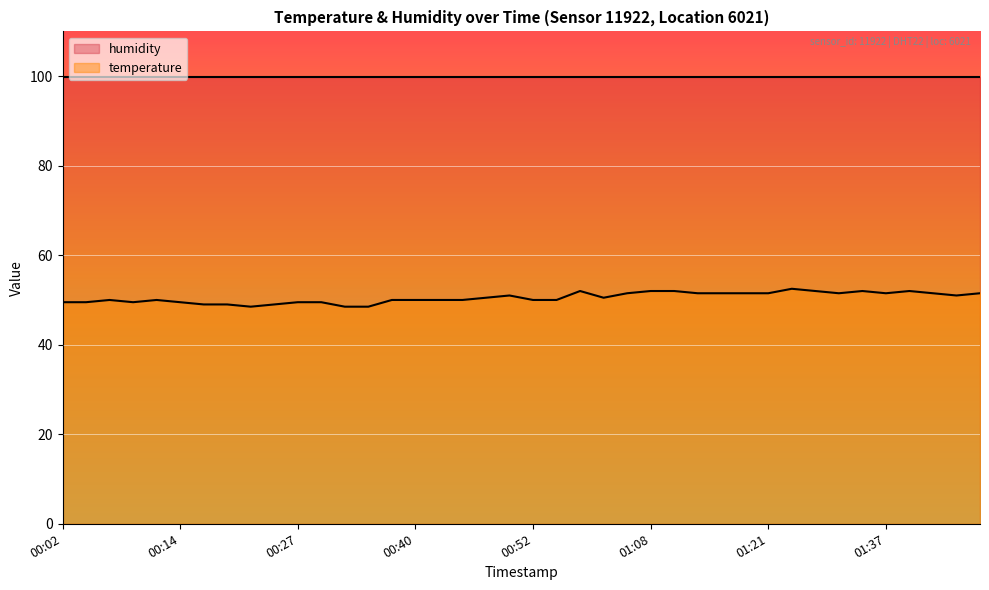

List the labels in order of value, largest first.

01:27, 00:57, 01:08, 01:10, 01:29, 01:34, 01:40, 01:02, 01:13, 01:15, 01:18, 01:21, 01:32, 01:37, 01:42, 01:48, 00:50, 01:45, 00:47, 01:00, 00:07, 00:12, 00:37, 00:40, 00:42, 00:45, 00:52, 00:55, 00:02, 00:04, 00:09, 00:14, 00:27, 00:30, 00:17, 00:20, 00:25, 00:22, 00:32, 00:35